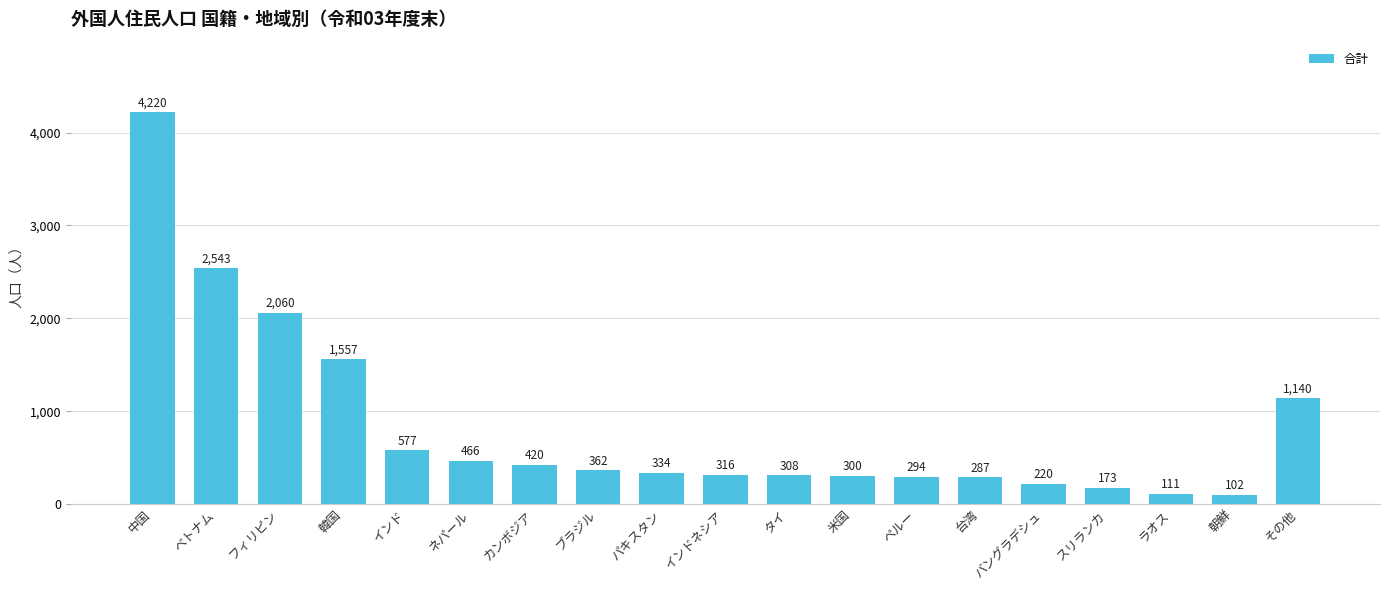

Count the number of categories in the chart.

19